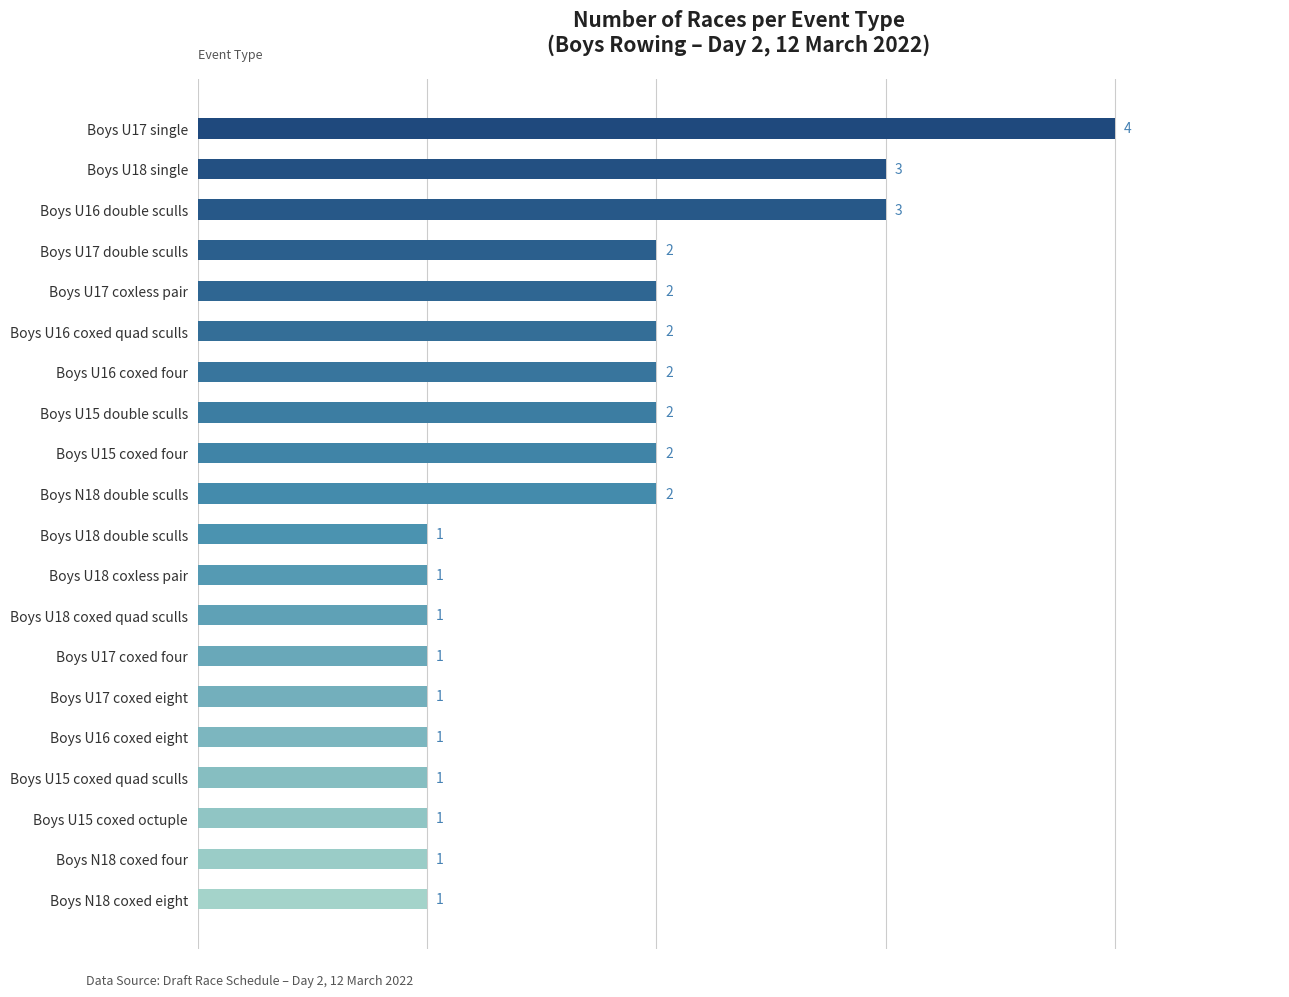

Reading bottom to top, transcribe all the data shown in this chart.

1	1	1	1	1	1	1	1	1	1	2	2	2	2	2	2	2	3	3	4